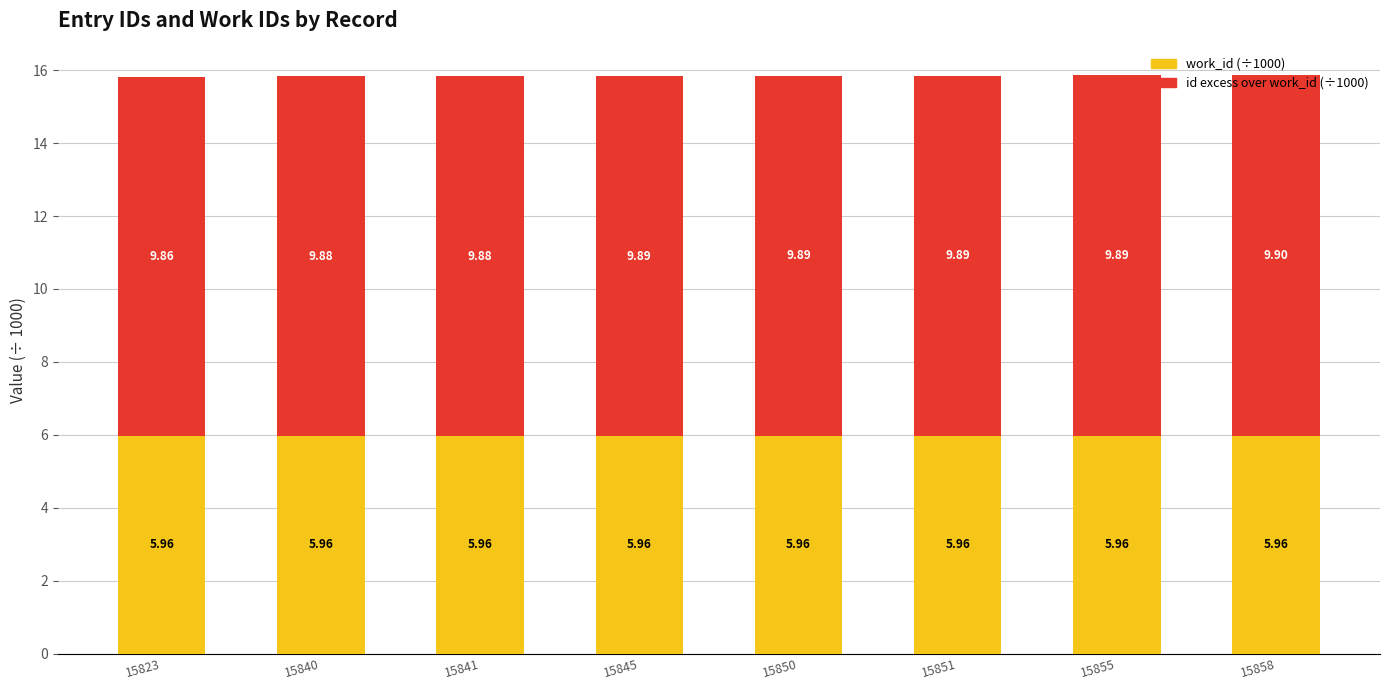

What is the total value across all series at 15855?

15.9